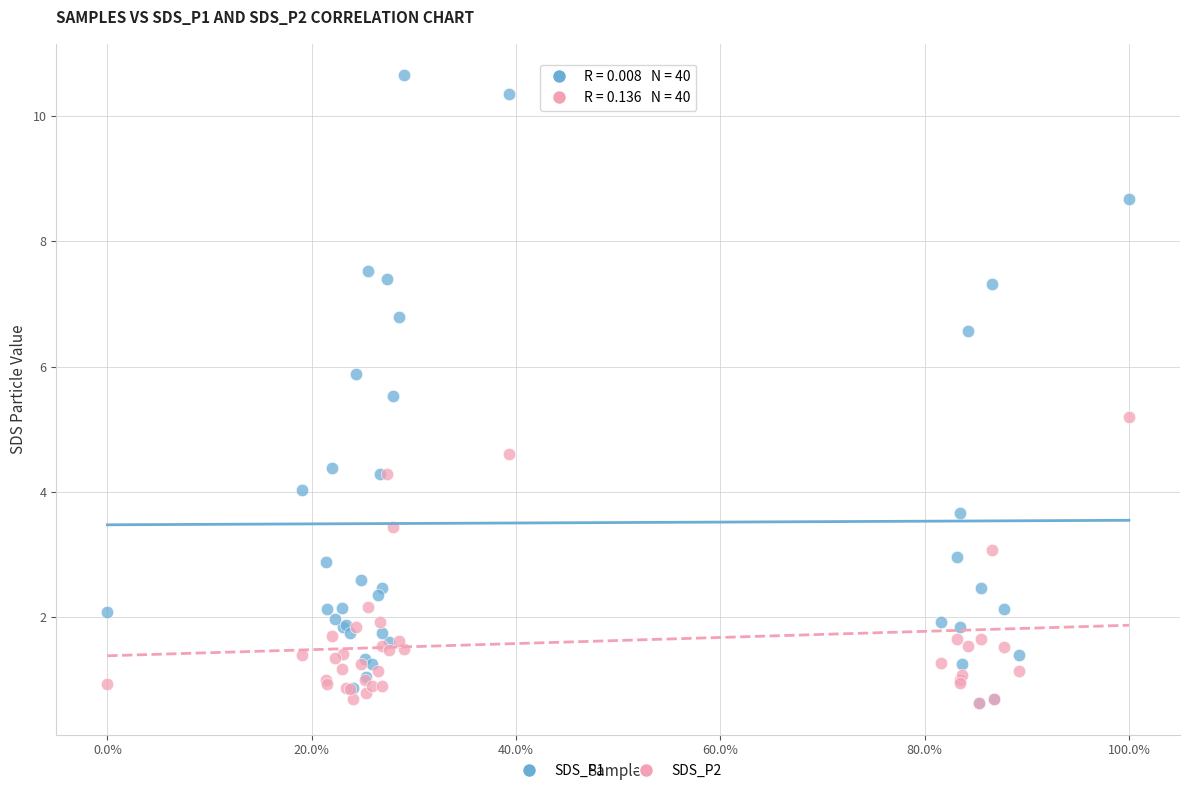

Across all series, what Y value is closest to 5?

5.2